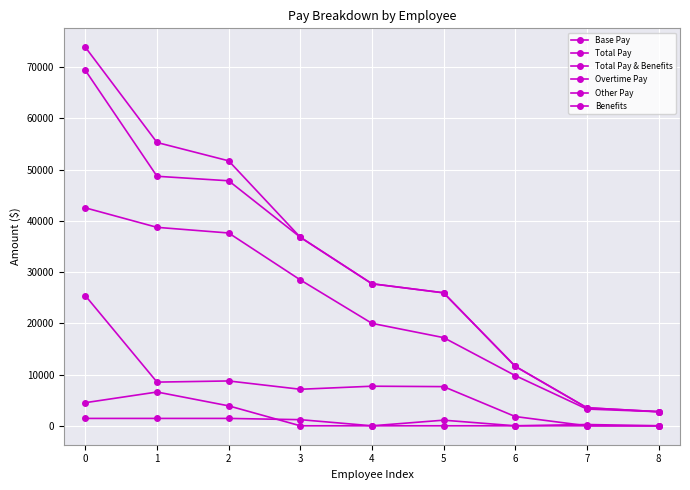

How many categories are shown in the chart?

9